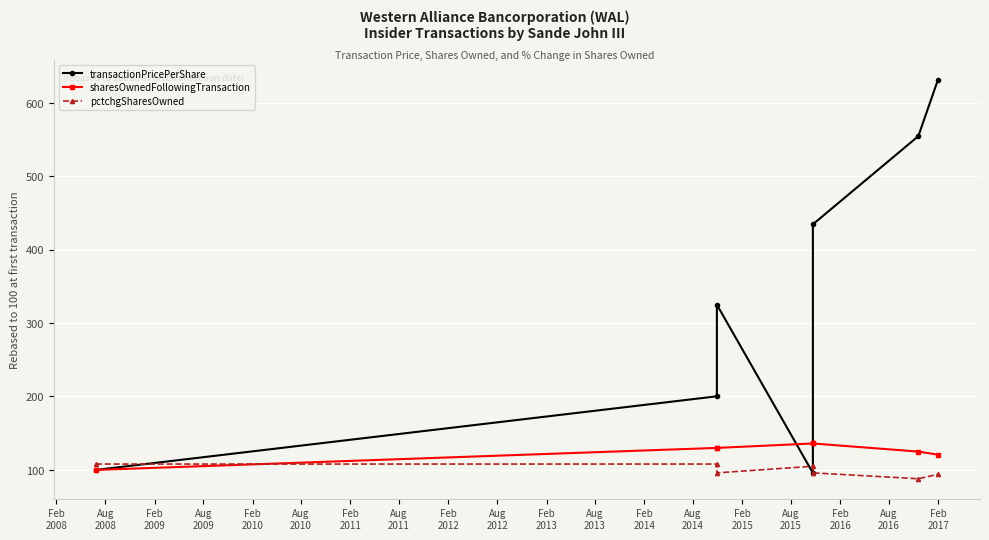

What is the minimum value shown in the chart?

88.0